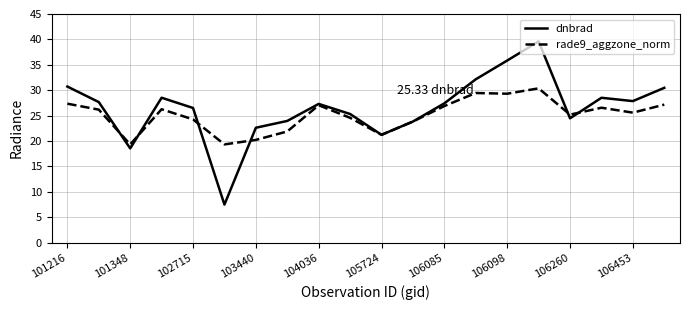

Which series has the widest spread of values?

dnbrad